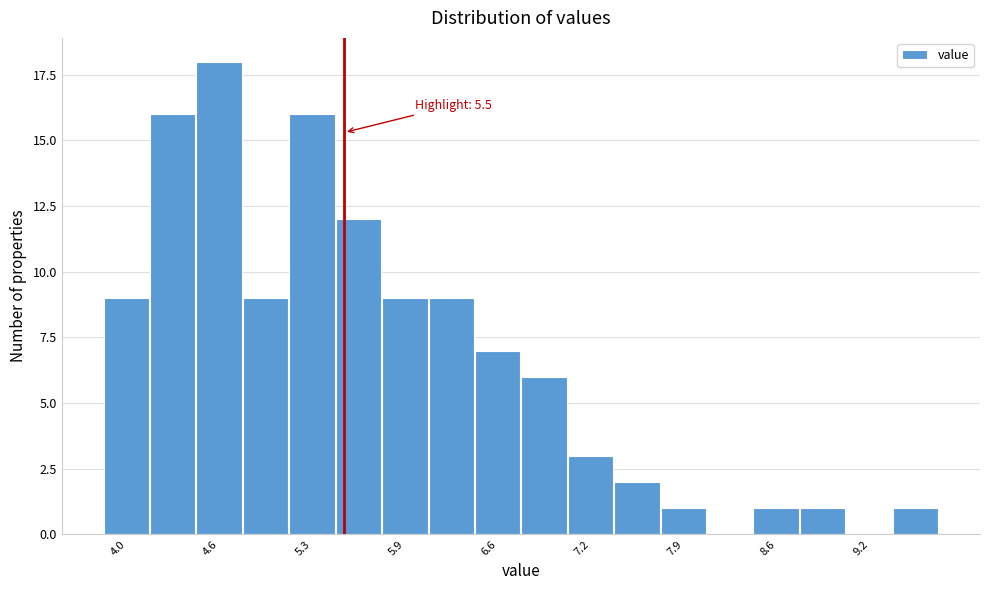

Around what value on the x-axis is the tallest bar? Give the approximate position of its centre, as read against the axis.

4.6